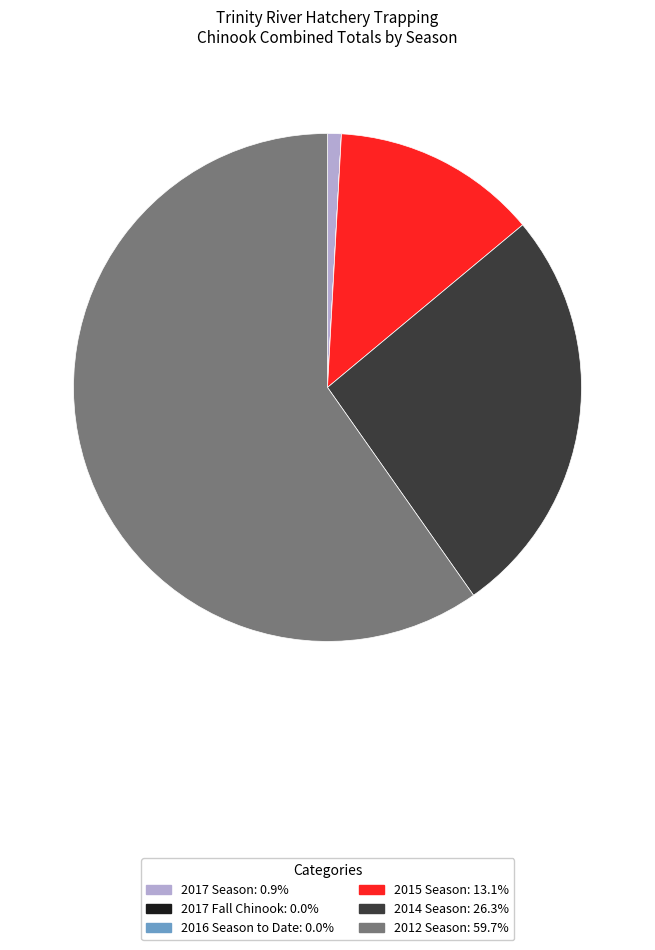

What is the largest slice in the pie chart?

2012 Season